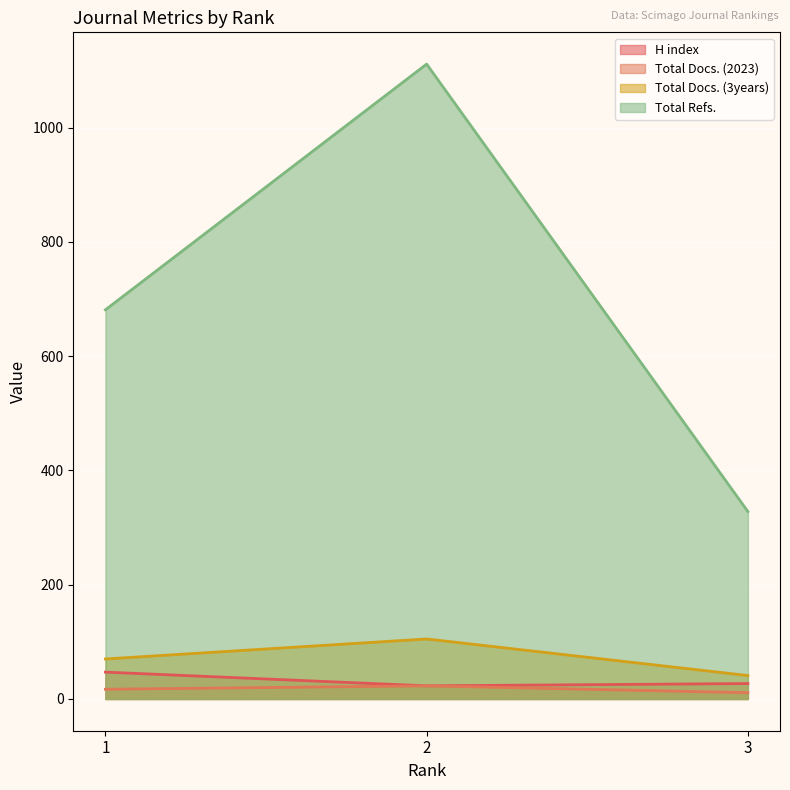

Which series changed the most between 2 and 3?

Total Refs.